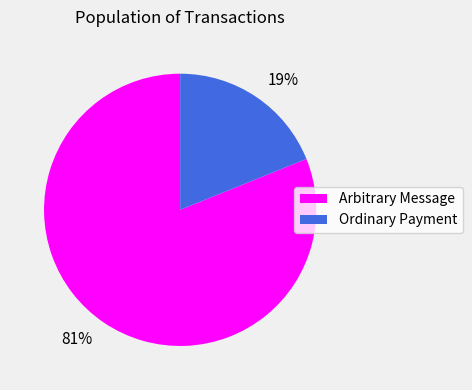

Rank the categories by value from highest to lowest.

Arbitrary Message, Ordinary Payment